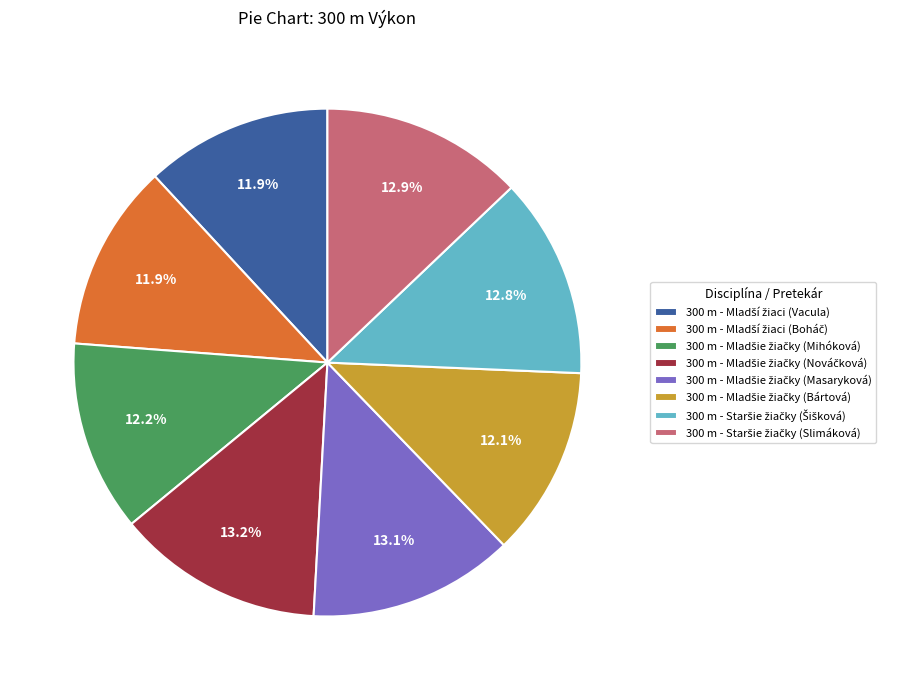

Is there a majority slice in this chart?

No